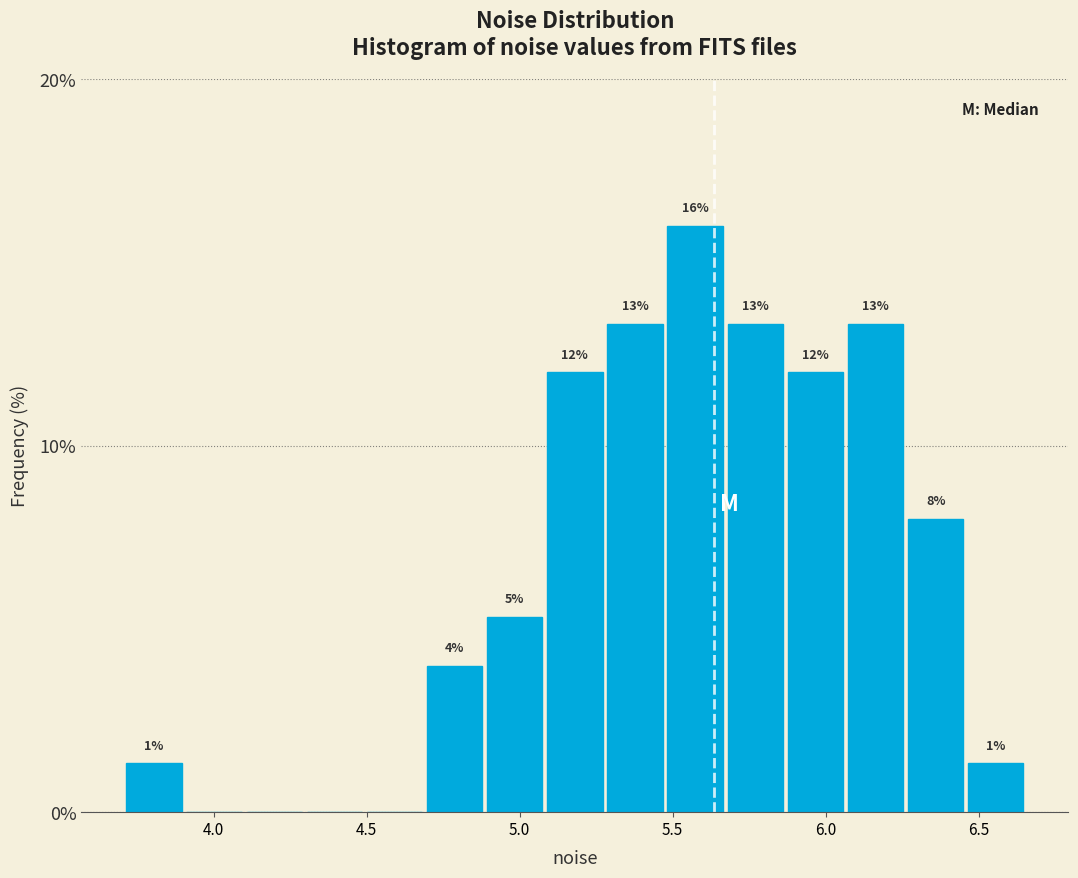

Read against the x-axis, roughly where is the centre of the tallest bar?

5.55